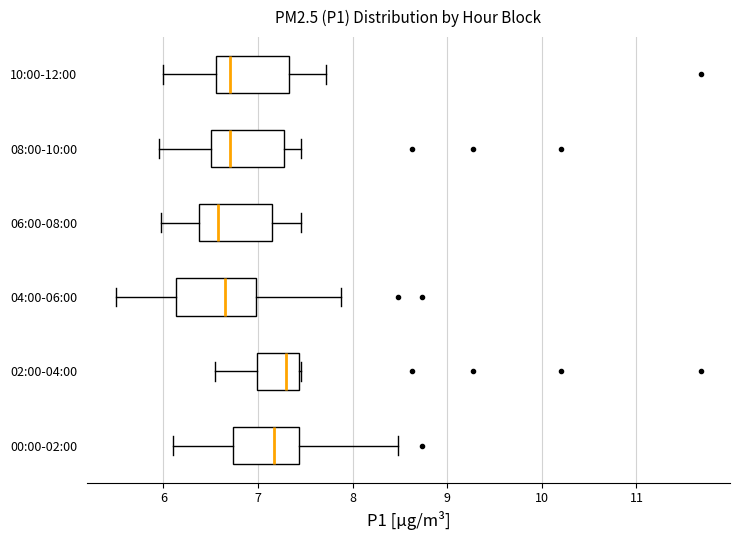

Reading bottom to top, read every box against the x-axis: the position of its median line, the range the box covers, and the ends of its whiskers. The values are not printed on the chart, so give them approximately, as read against the axis.

00:00-02:00: median 7.2, box 6.7 to 7.4, whiskers 6.1 to 8.5
02:00-04:00: median 7.3, box 7.0 to 7.4, whiskers 6.6 to 7.5
04:00-06:00: median 6.7, box 6.1 to 7.0, whiskers 5.5 to 7.9
06:00-08:00: median 6.6, box 6.4 to 7.1, whiskers 6.0 to 7.5
08:00-10:00: median 6.7, box 6.5 to 7.3, whiskers 6.0 to 7.5
10:00-12:00: median 6.7, box 6.6 to 7.3, whiskers 6.0 to 7.7